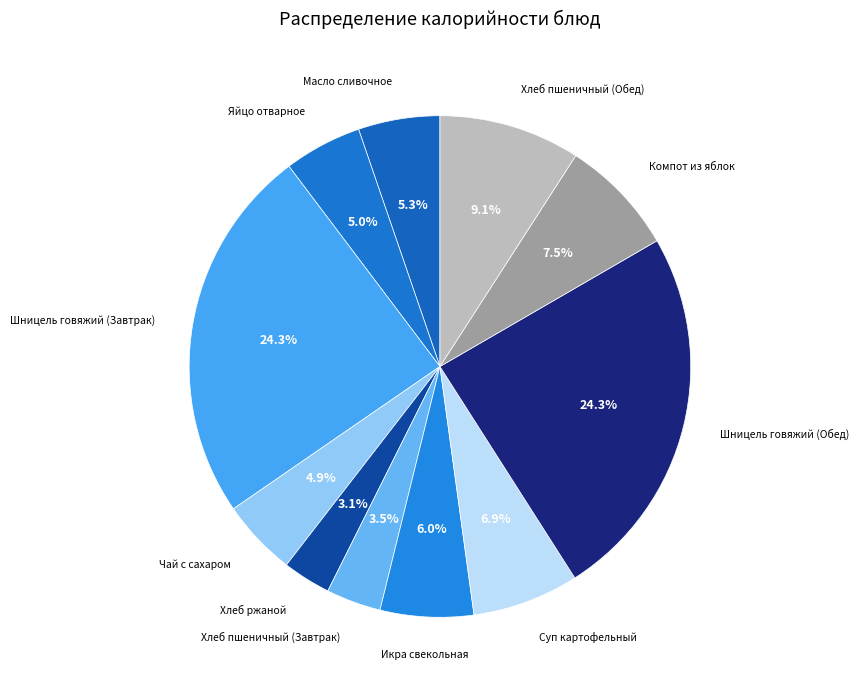

How many segments does this pie chart have?

11